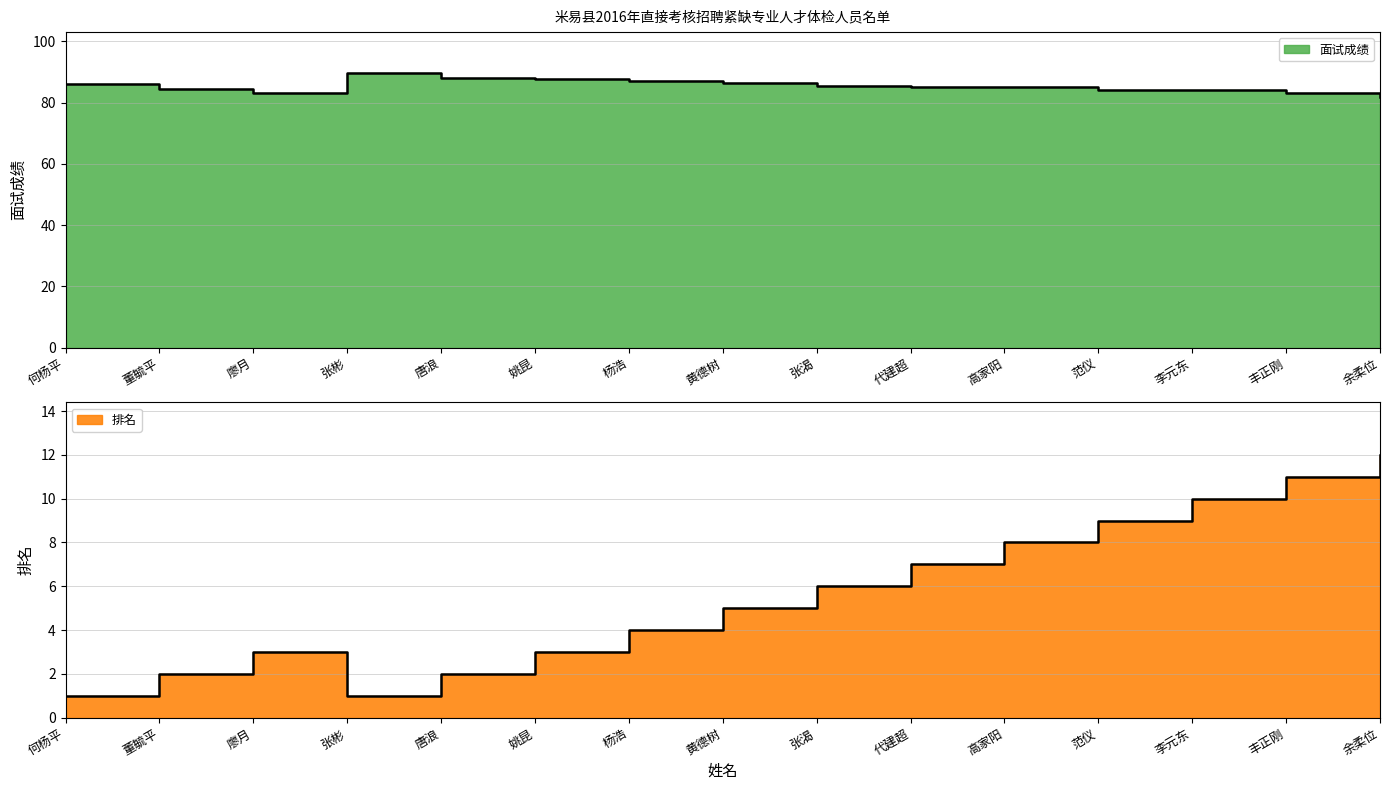

Where is the first local maximum for 排名?

廖月